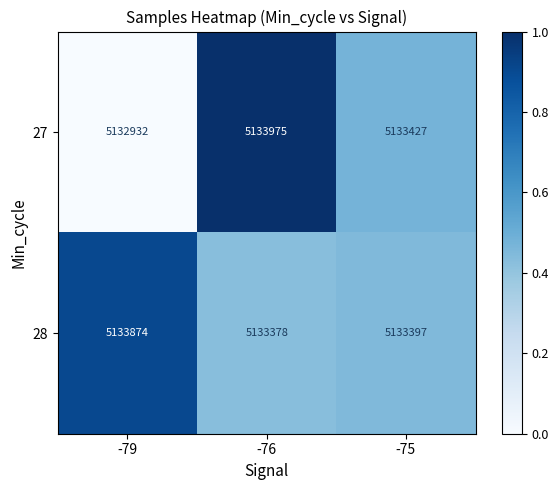

True or false: 27 has a value of 8160839 at -79.

False